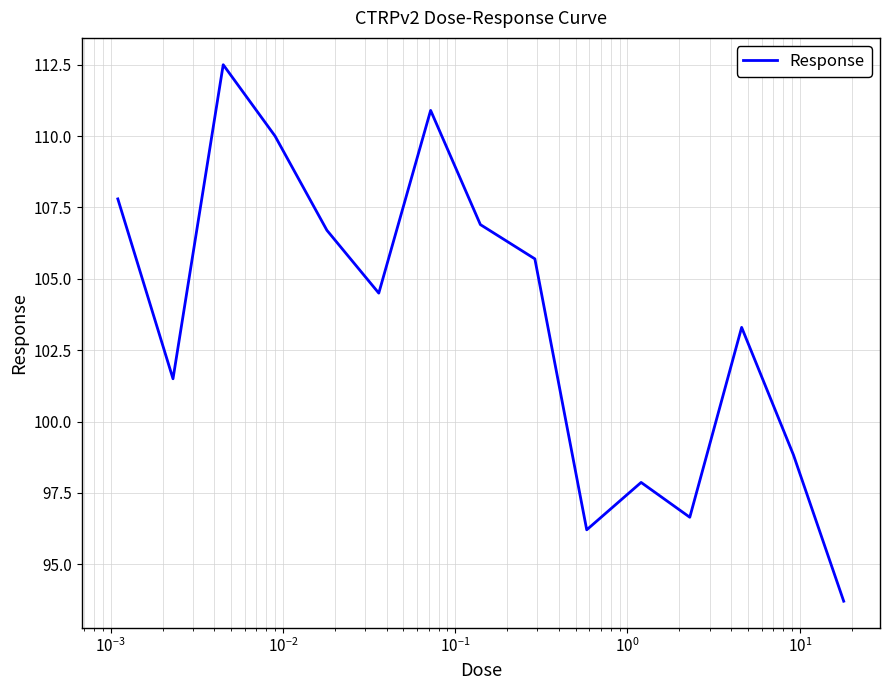

What is the smallest value displayed?

93.7